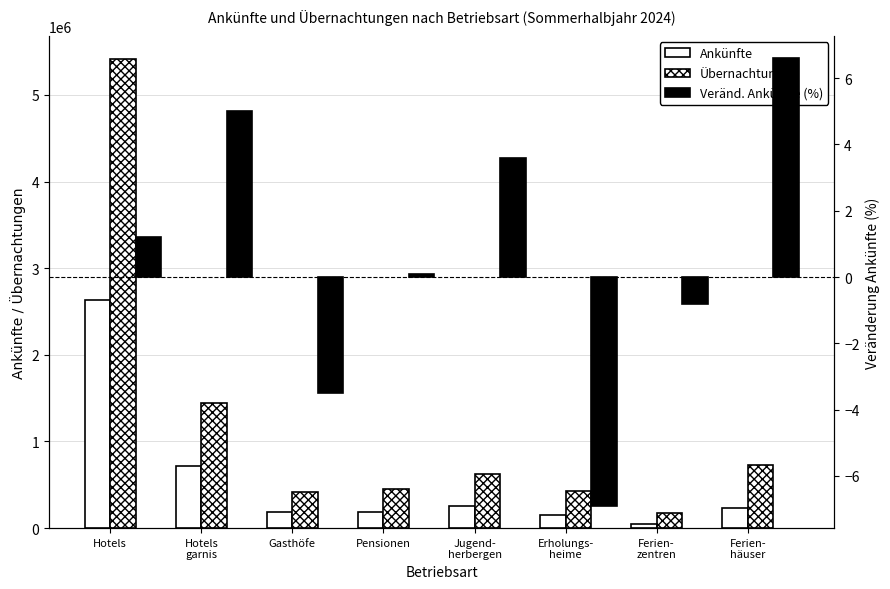

How many data points in Veränd. Ankünfte (%) are less than 1?

4